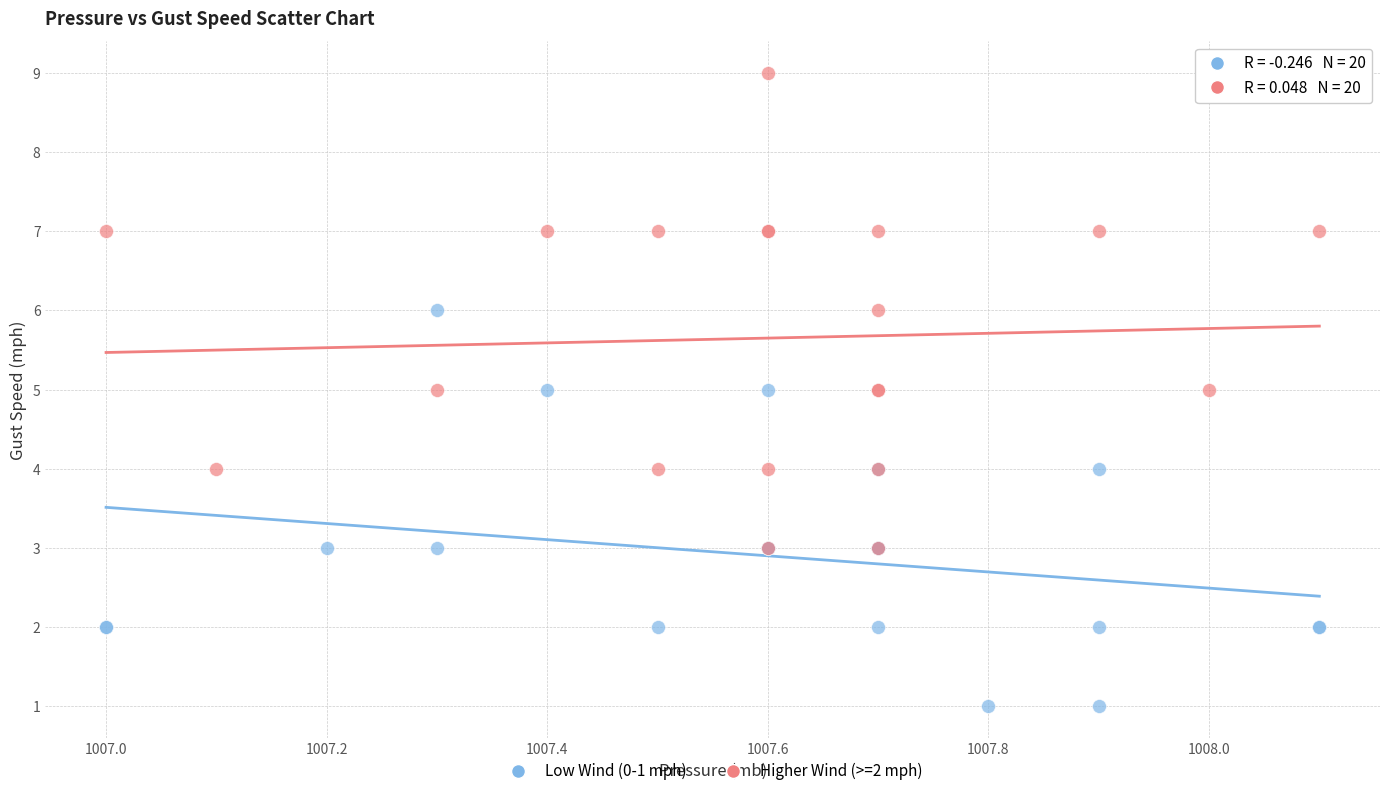

Which series contains the lowest Y value?

Low Wind (0-1 mph)